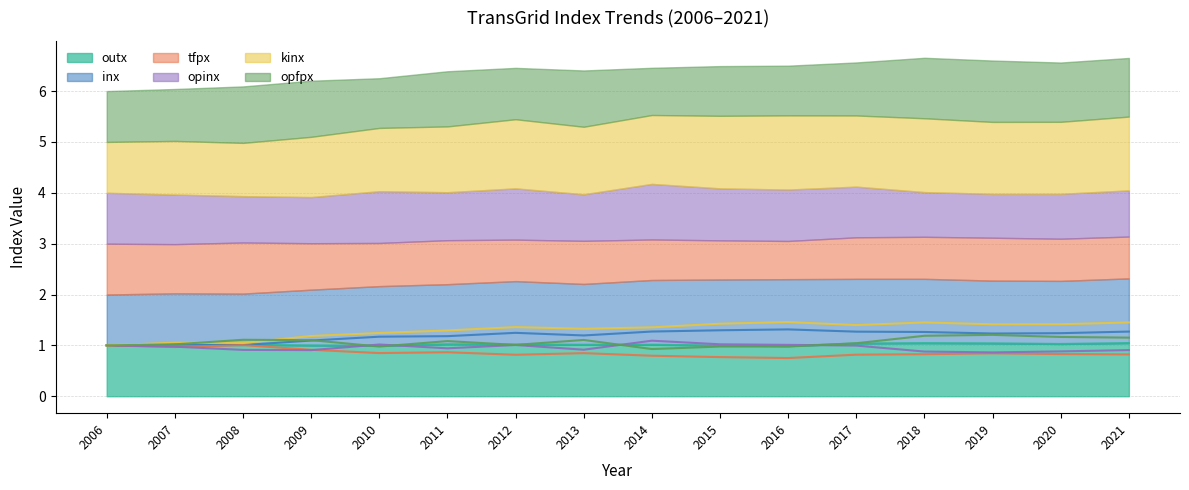

Where is the first local maximum for tfpx?

2008